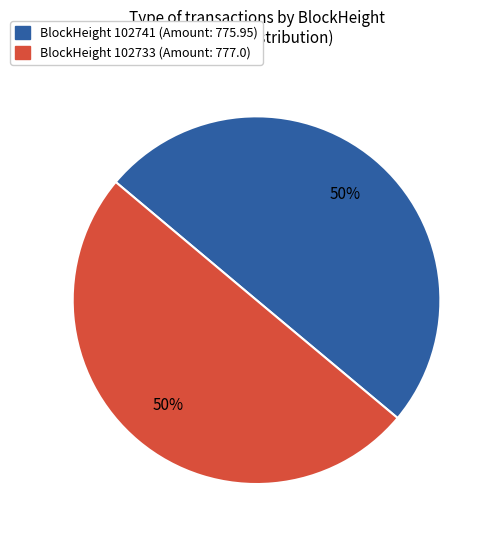

To the nearest percent, what is the average slice percentage?

50%